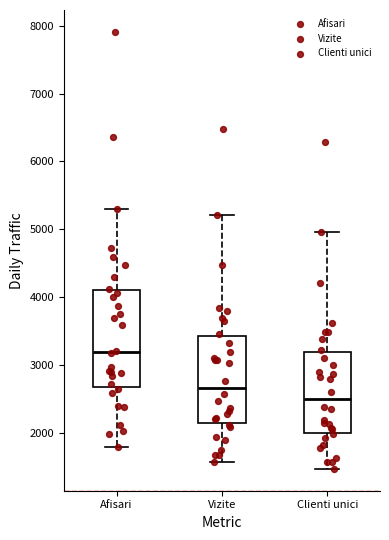

Which box has the highest median line?

Afisari